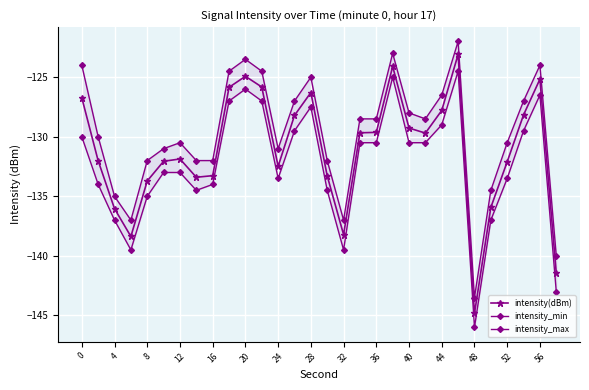

True or false: intensity_min and intensity(dBm) intersect in this chart.

False